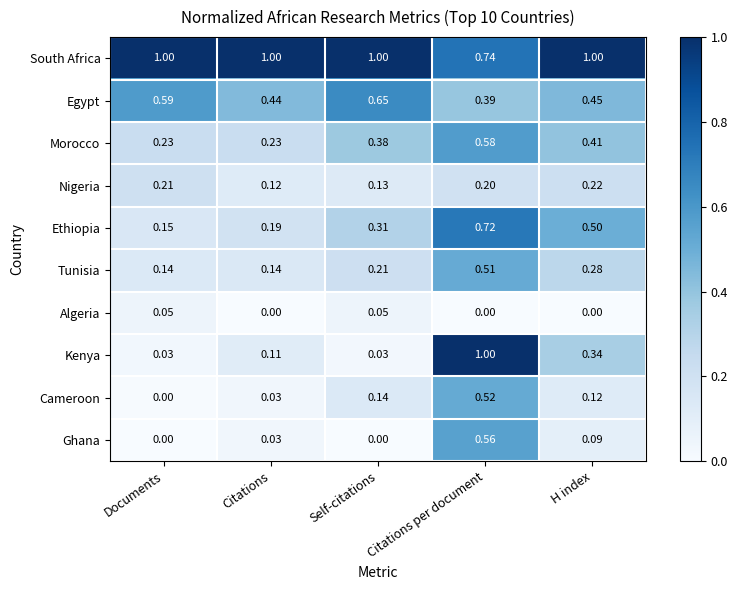

At which label does Cameroon reach its minimum?

Documents